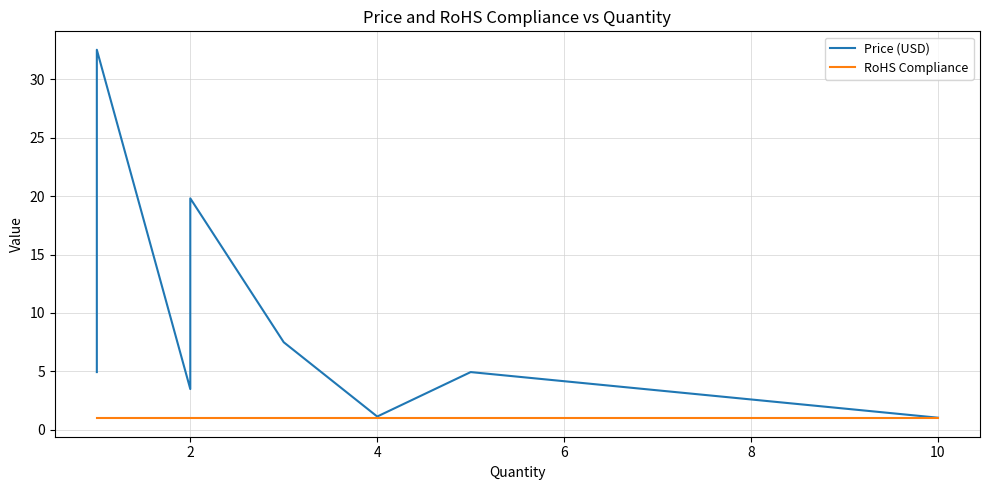

Between 2 and 10, which series saw the biggest shift?

Price (USD)